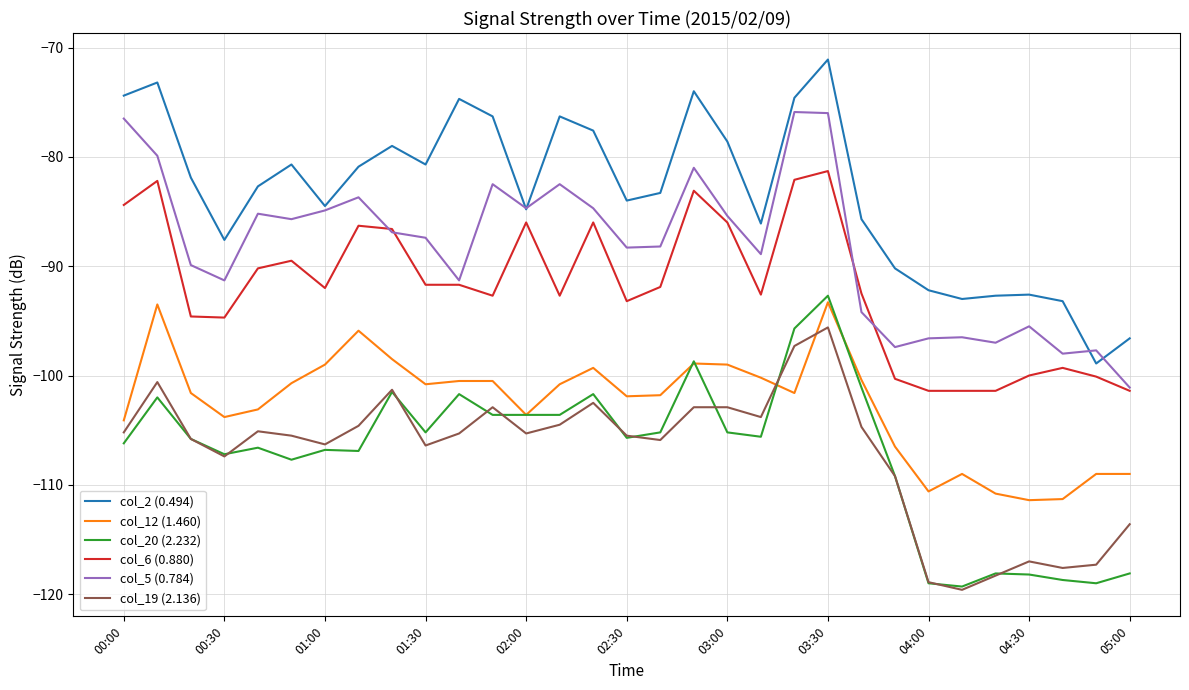

Which series has the largest total across all categories?

col_2 (0.494)